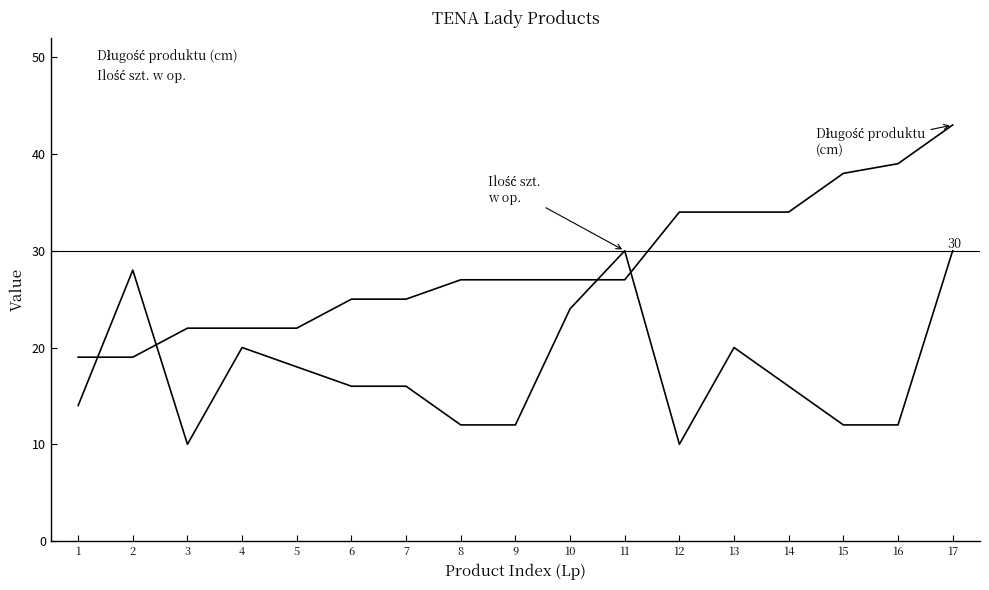

At which category is the sum across all series the highest?

17